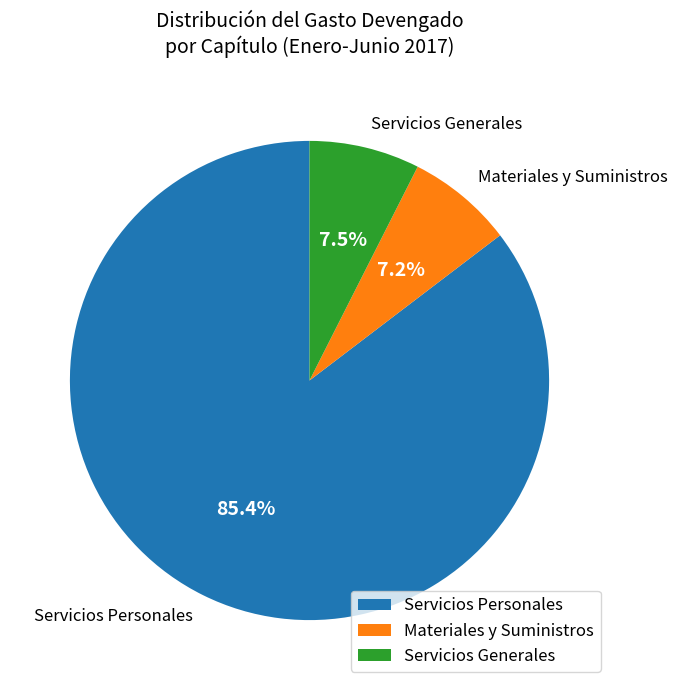

Does Servicios Generales represent more than half of the total?

No